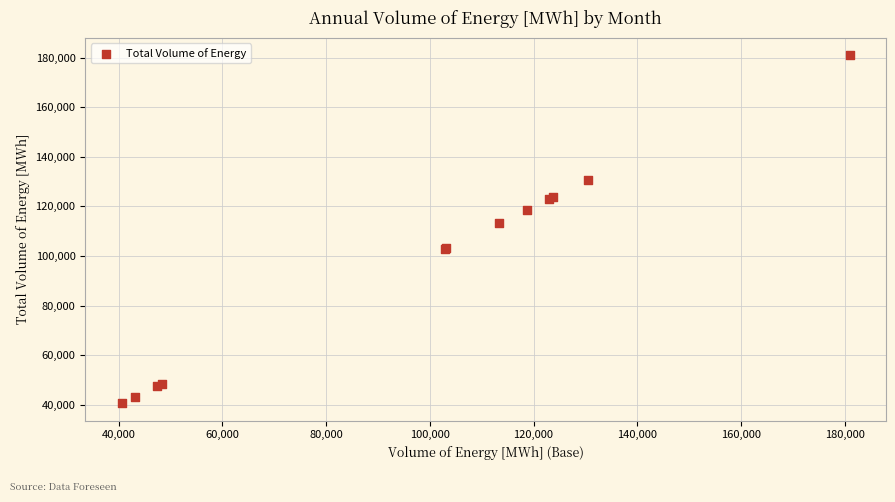

What Y value in the scatter plot is closest to 110760?

113400